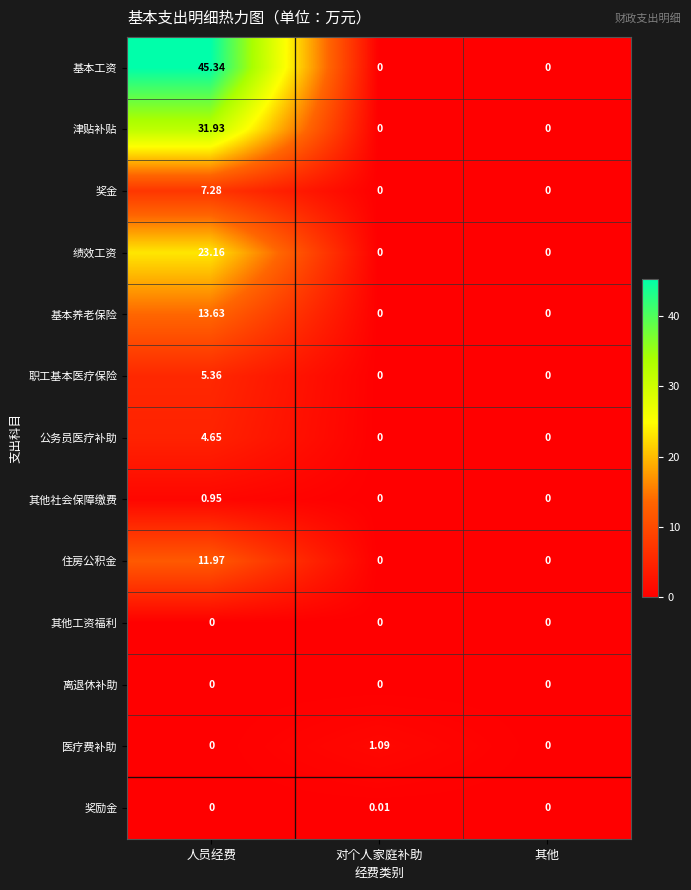

Which label corresponds to the largest value in the chart?

人员经费